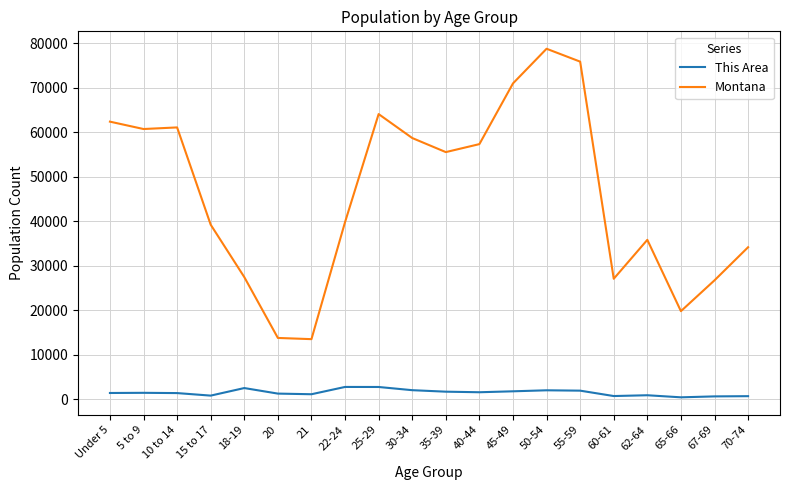

Between 5 to 9 and 50-54, which series saw the biggest shift?

Montana